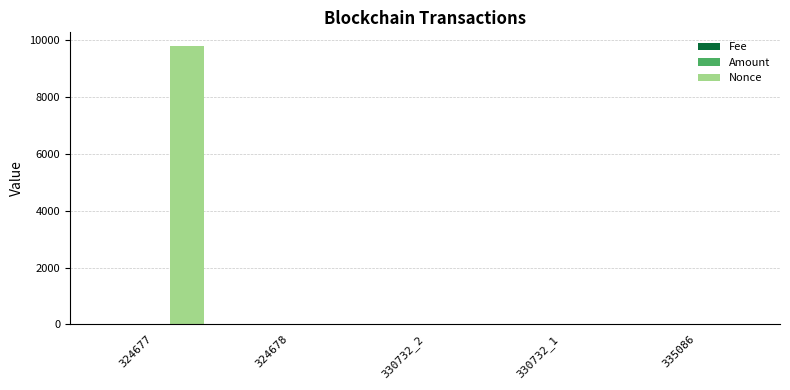

Between 324677 and 324678, which series saw the biggest shift?

Nonce